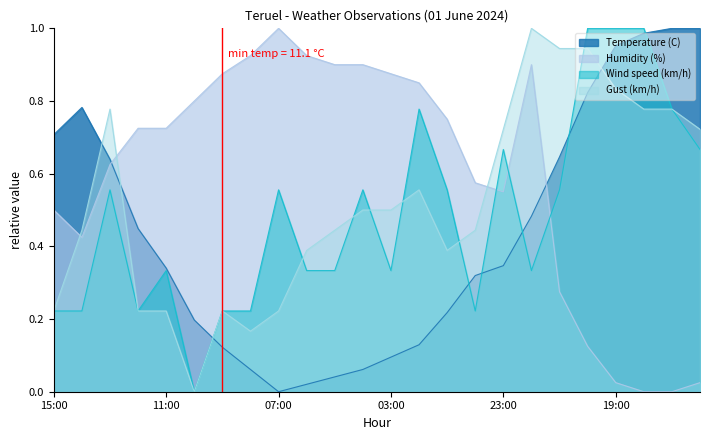

The Humidity (%) series shows 0.7 at 12:00. True or false?

True